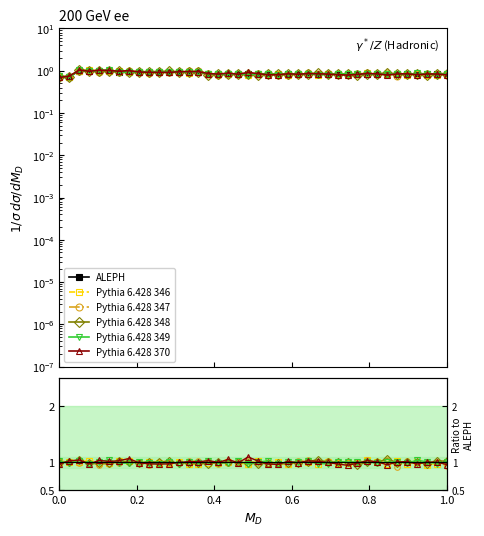

True or false: Pythia 6.428 347 has more than 1 interior local peaks.

True